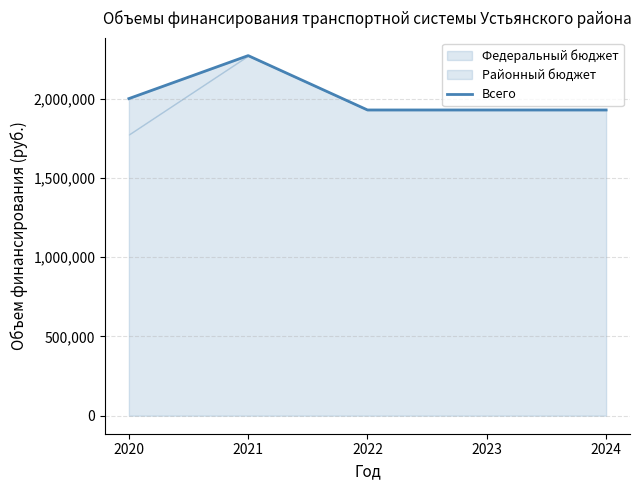

What is the change in value from 2020 to 2024?

-71702.8